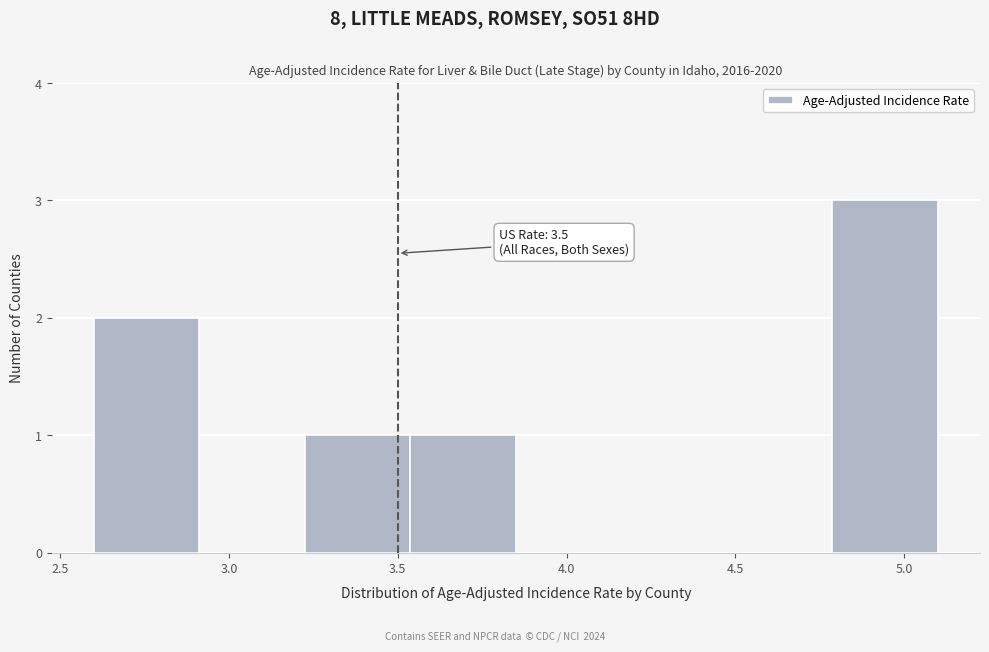

Which range on the x-axis has the tallest bar?

4.80 to 5.10